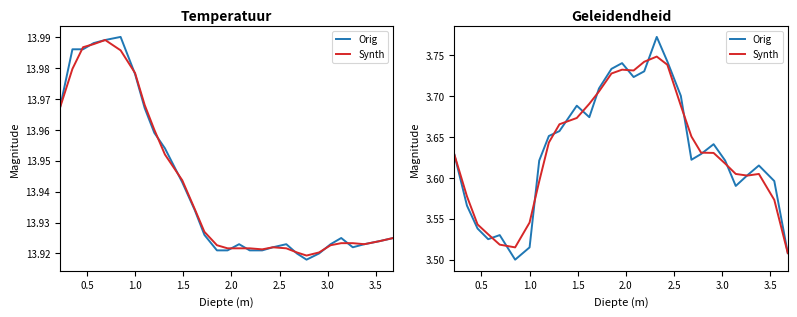

What is the value of the Orig point at the 26th from the left?

3.6